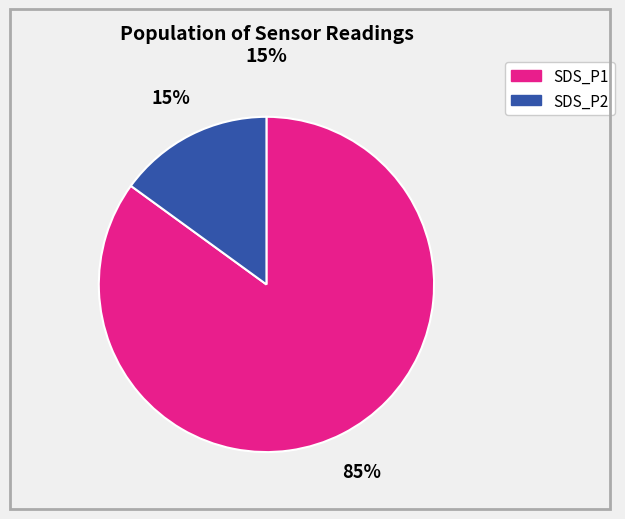

Which category has the biggest portion of the pie?

SDS_P1